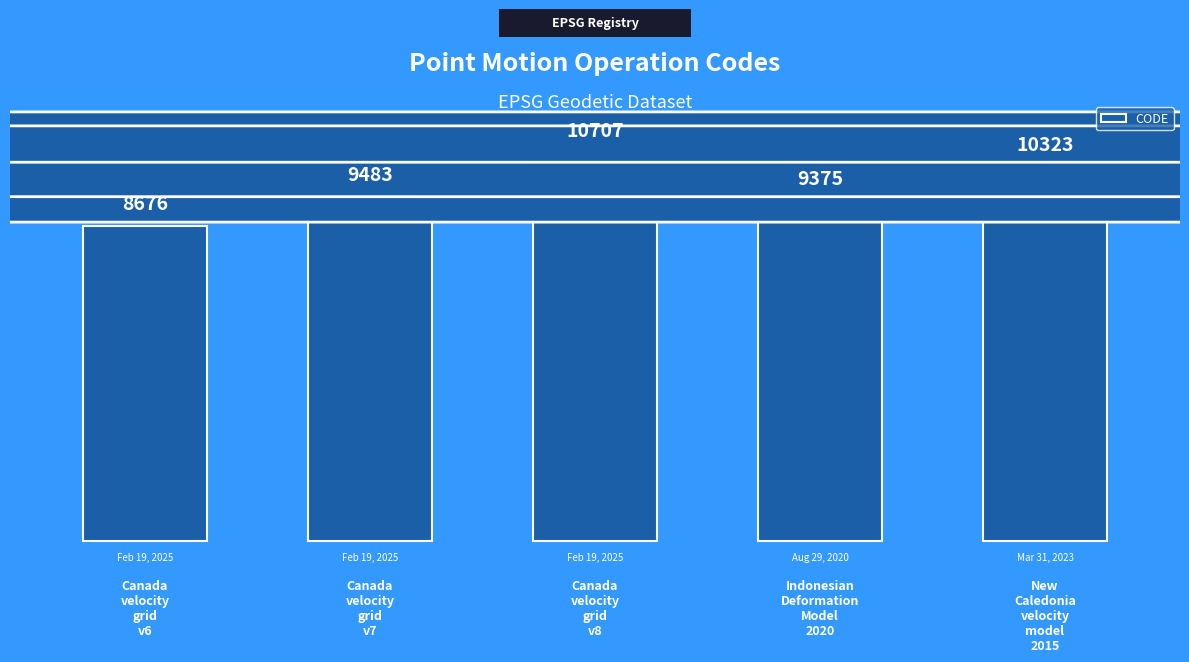

Which has a higher value, New
Caledonia
velocity
model
2015 or Indonesian
Deformation
Model
2020?

New
Caledonia
velocity
model
2015